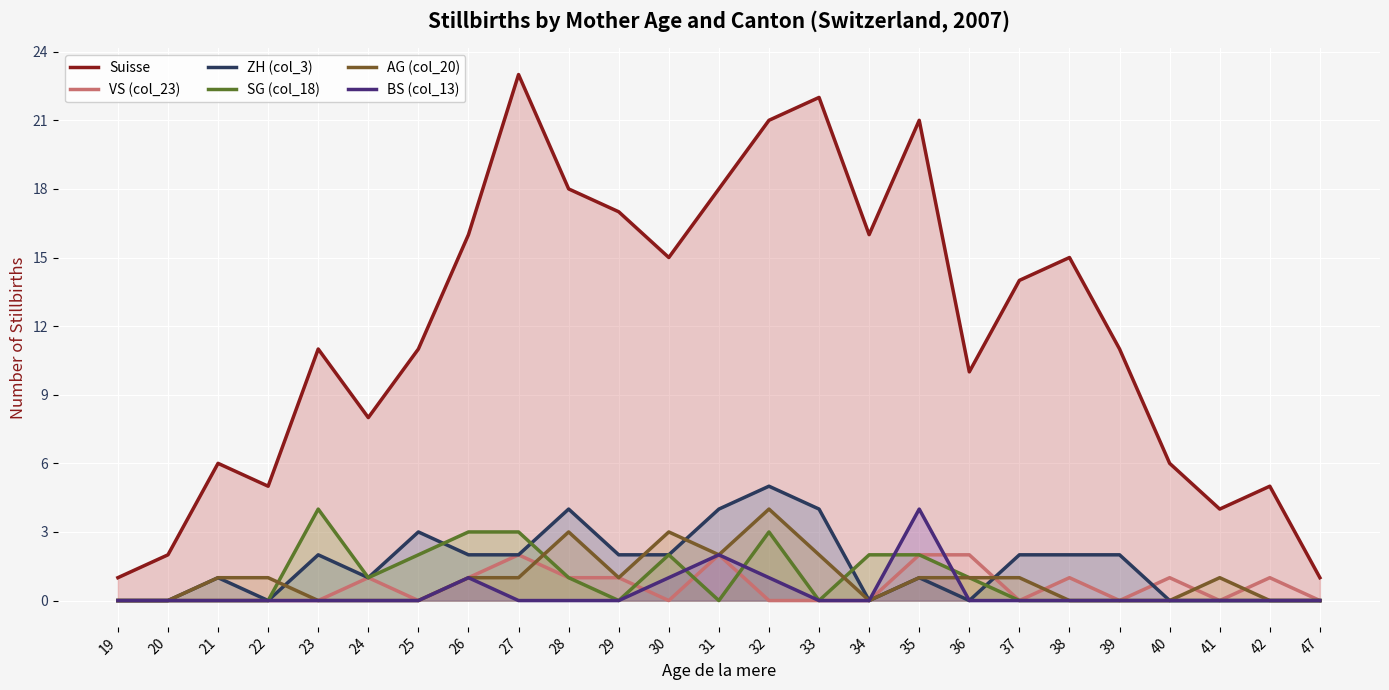

True or false: SG (col_18) has more than 2 points higher than both neighbors.

True